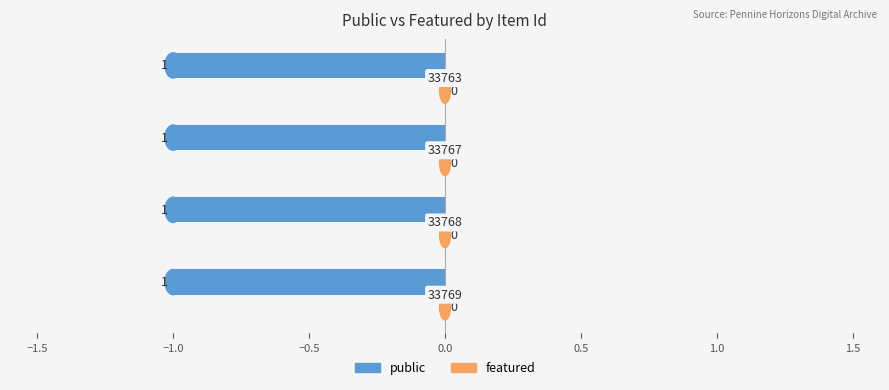

Rank the categories by public value from highest to lowest.

33769, 33768, 33767, 33763